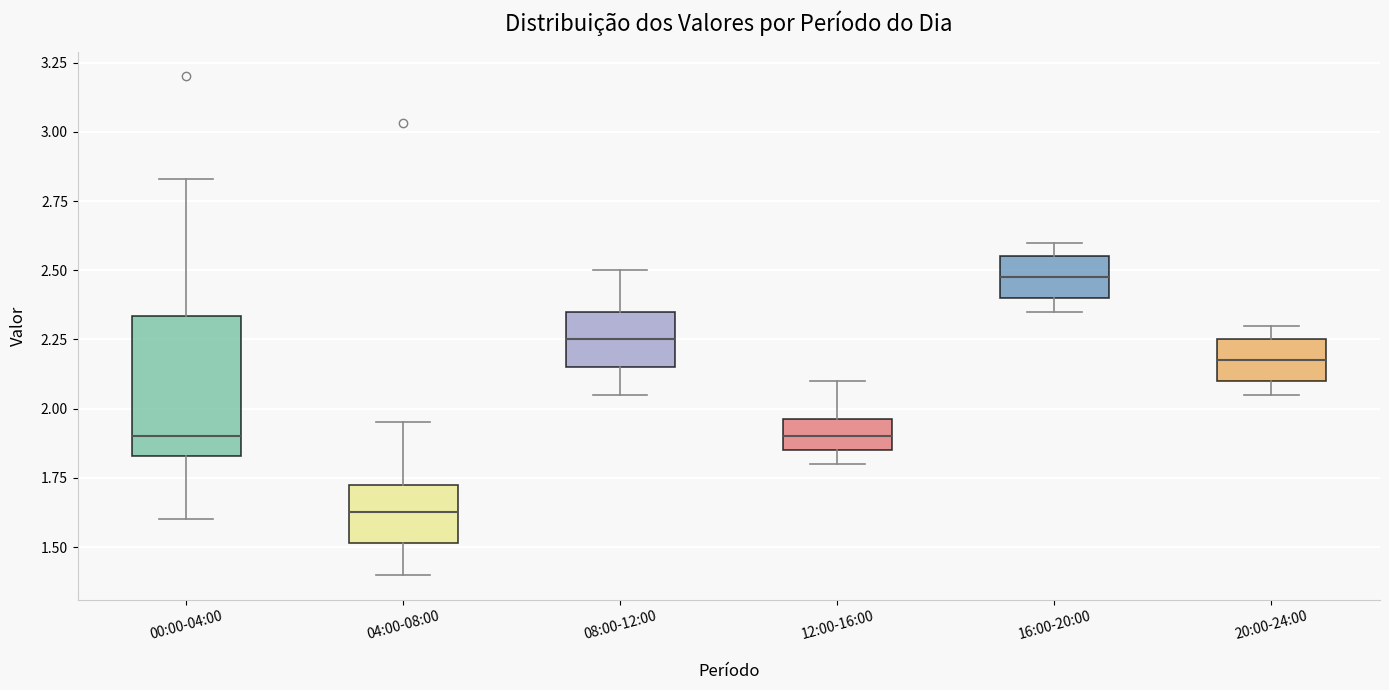

Reading left to right, read every box against the y-axis: the position of its median line, the range the box covers, and the ends of its whiskers. The values are not printed on the chart, so give them approximately, as read against the axis.

00:00-04:00: median 1.90, box 1.85 to 2.35, whiskers 1.60 to 2.85
04:00-08:00: median 1.65, box 1.50 to 1.75, whiskers 1.40 to 1.95
08:00-12:00: median 2.25, box 2.15 to 2.35, whiskers 2.05 to 2.50
12:00-16:00: median 1.90, box 1.85 to 1.95, whiskers 1.80 to 2.10
16:00-20:00: median 2.50, box 2.40 to 2.55, whiskers 2.35 to 2.60
20:00-24:00: median 2.20, box 2.10 to 2.25, whiskers 2.05 to 2.30